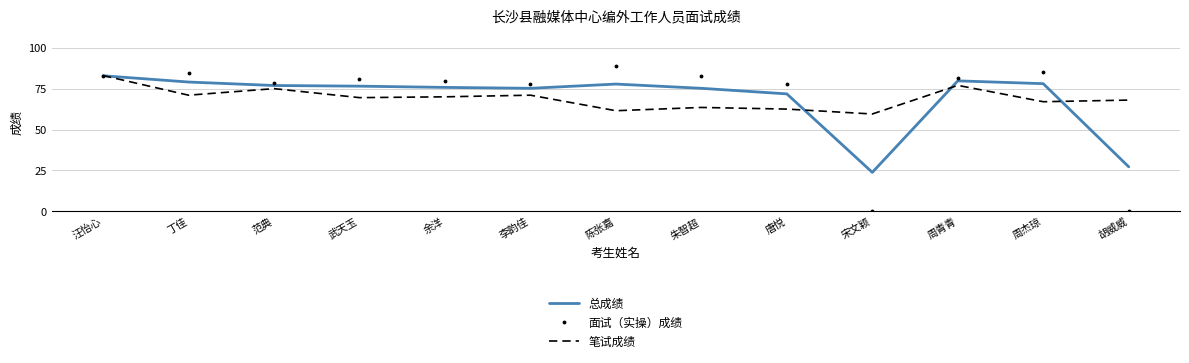

Rank the series at 宋文颖 from lowest to highest value.

面试（实操）成绩, 总成绩, 笔试成绩